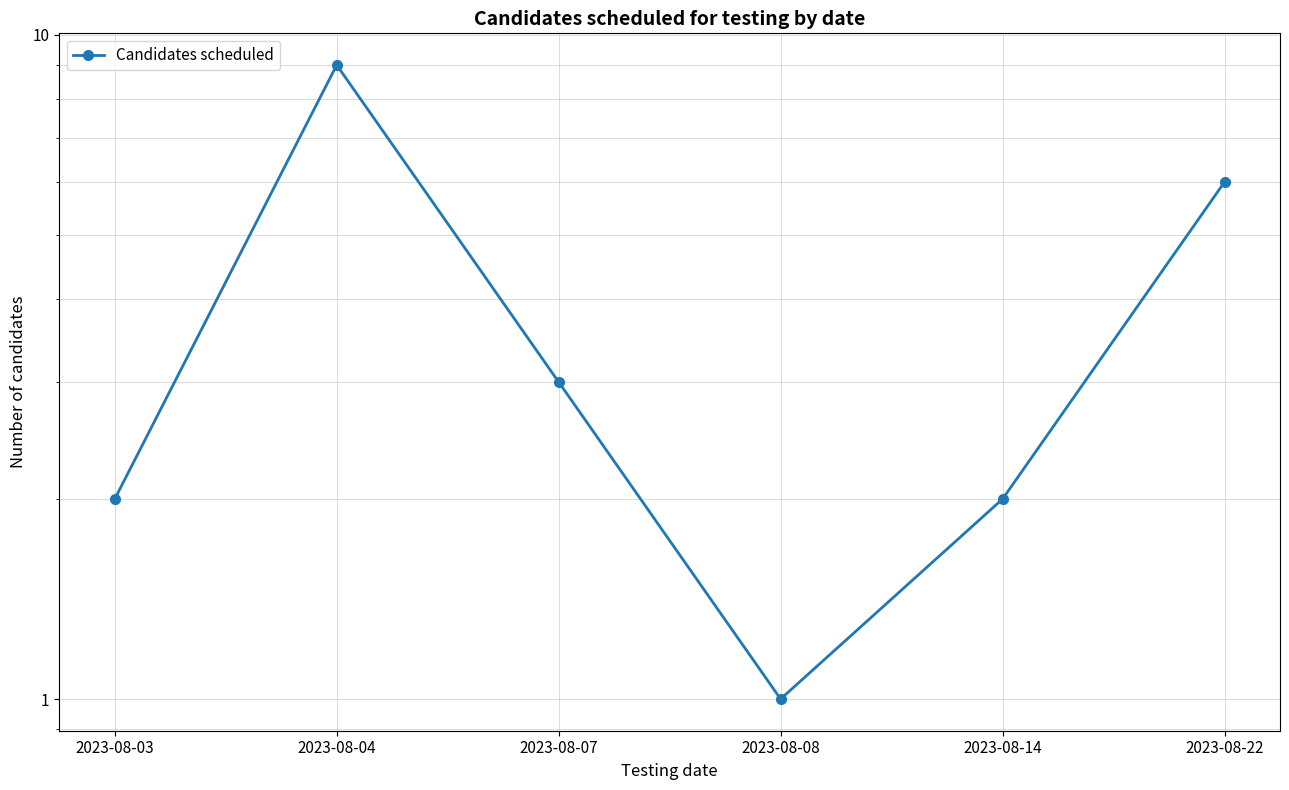

Which has a higher value, 2023-08-04 or 2023-08-22?

2023-08-04